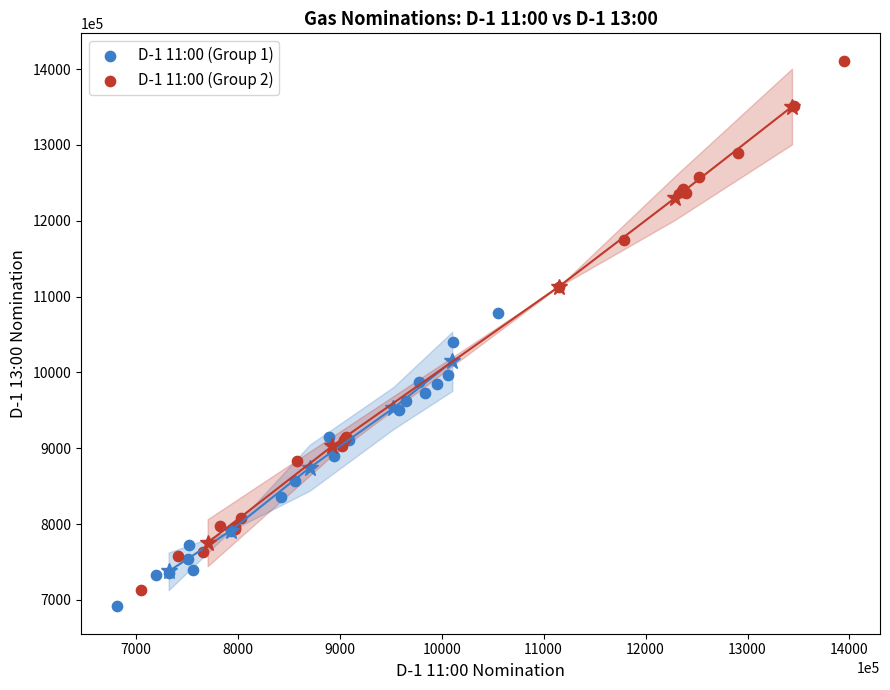

Which series has the largest Y range (max minus min)?

D-1 11:00 (Group 2)